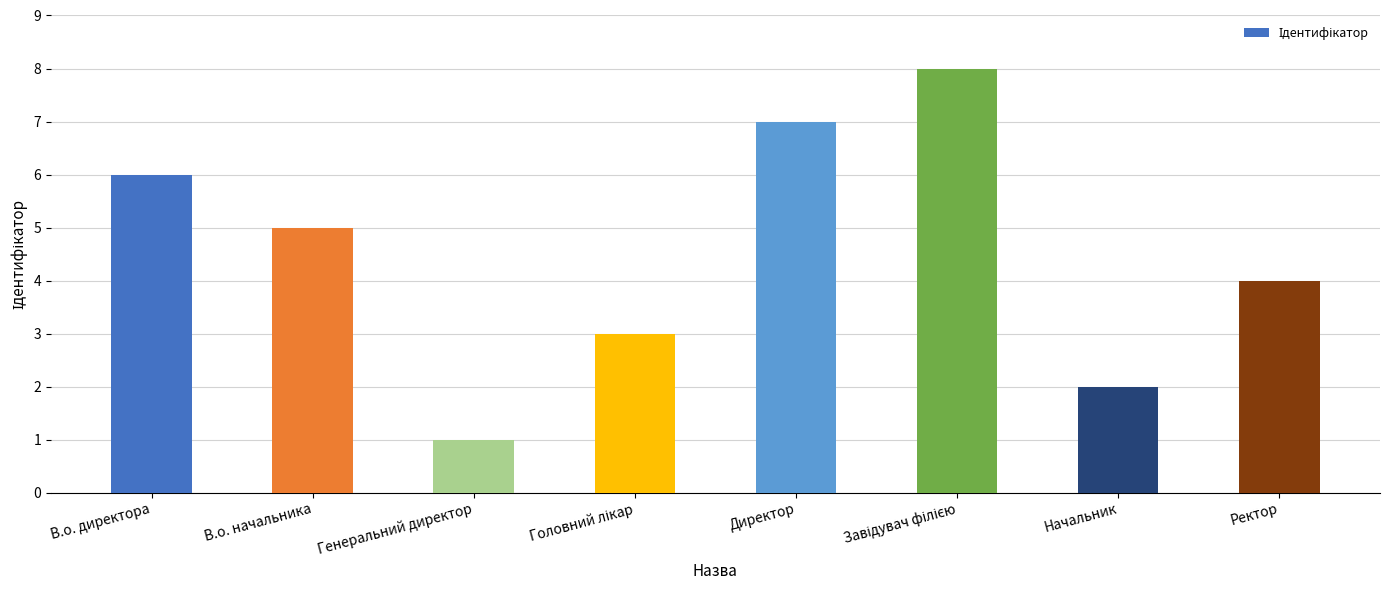

What is the label of the 4th bar from the right?

Директор